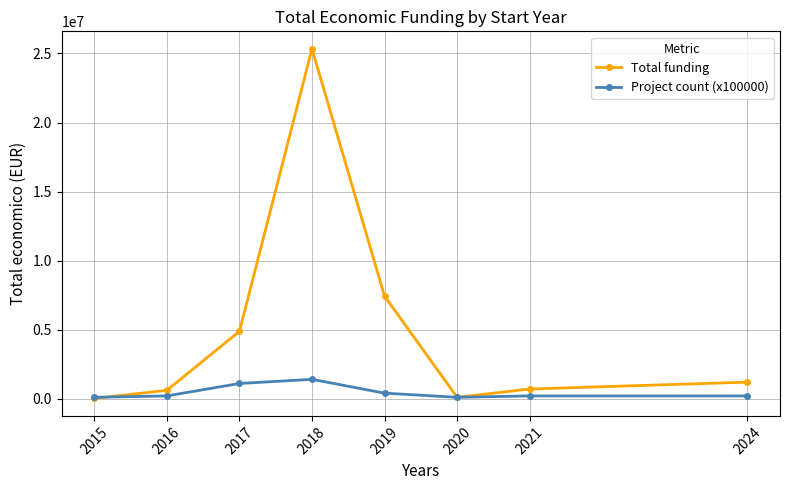

What is the greatest value displayed?

25337900